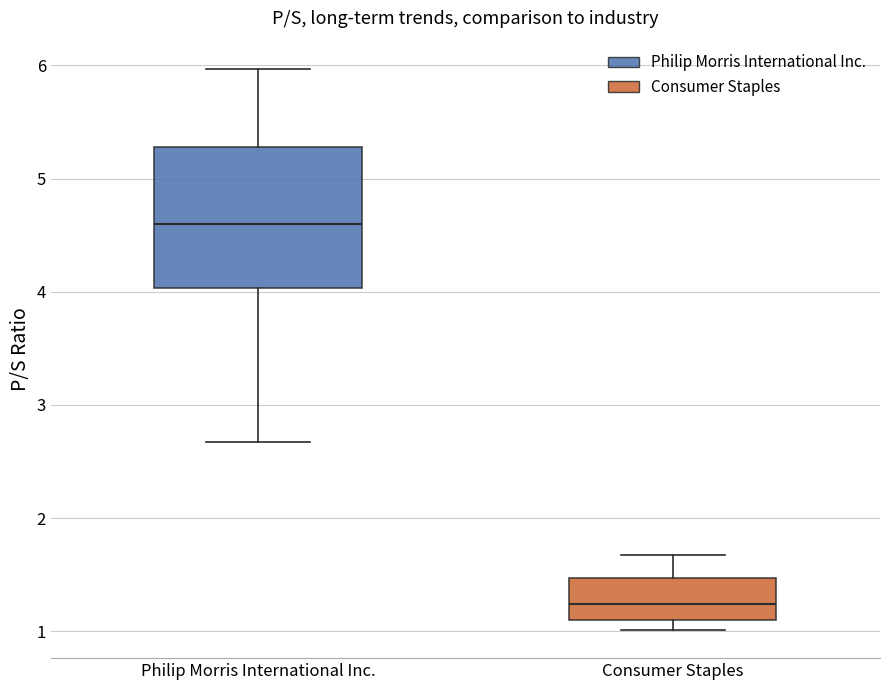

Which box is the tallest, from its lower edge to its upper edge?

Philip Morris International Inc.